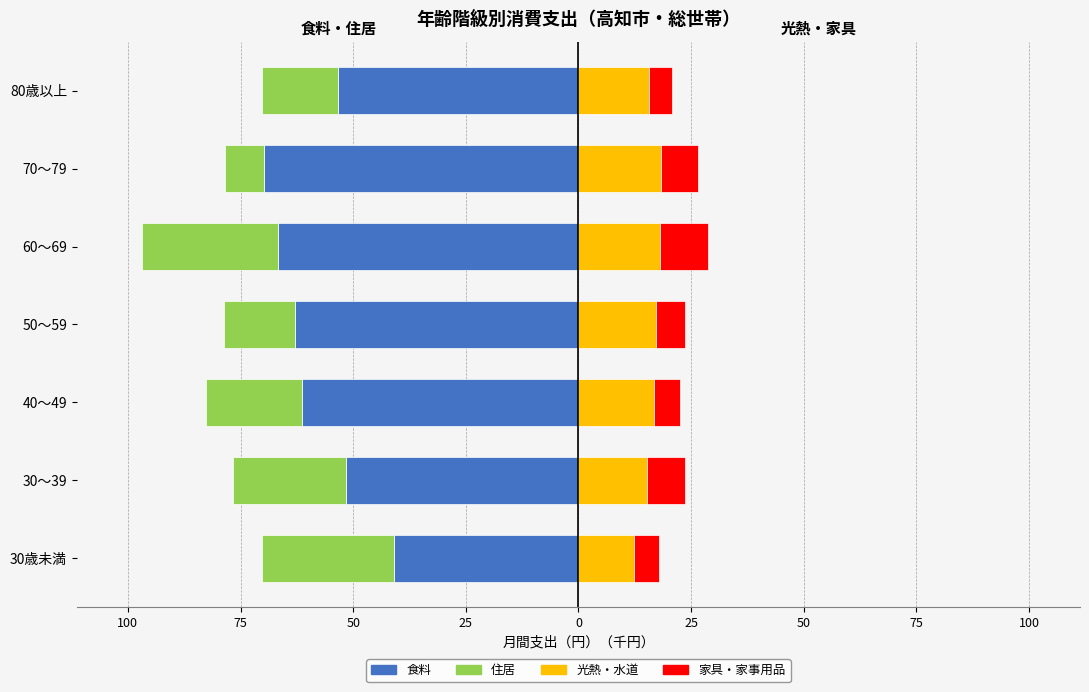

At how many categories does at least one series exceed -68?

7